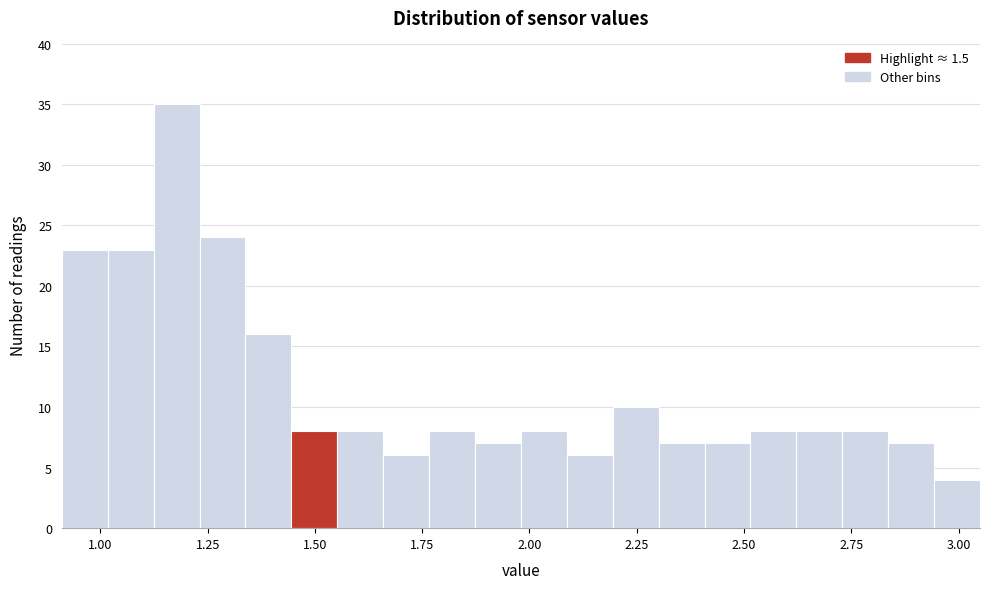

Read against the x-axis, roughly where is the centre of the tallest bar?

1.20